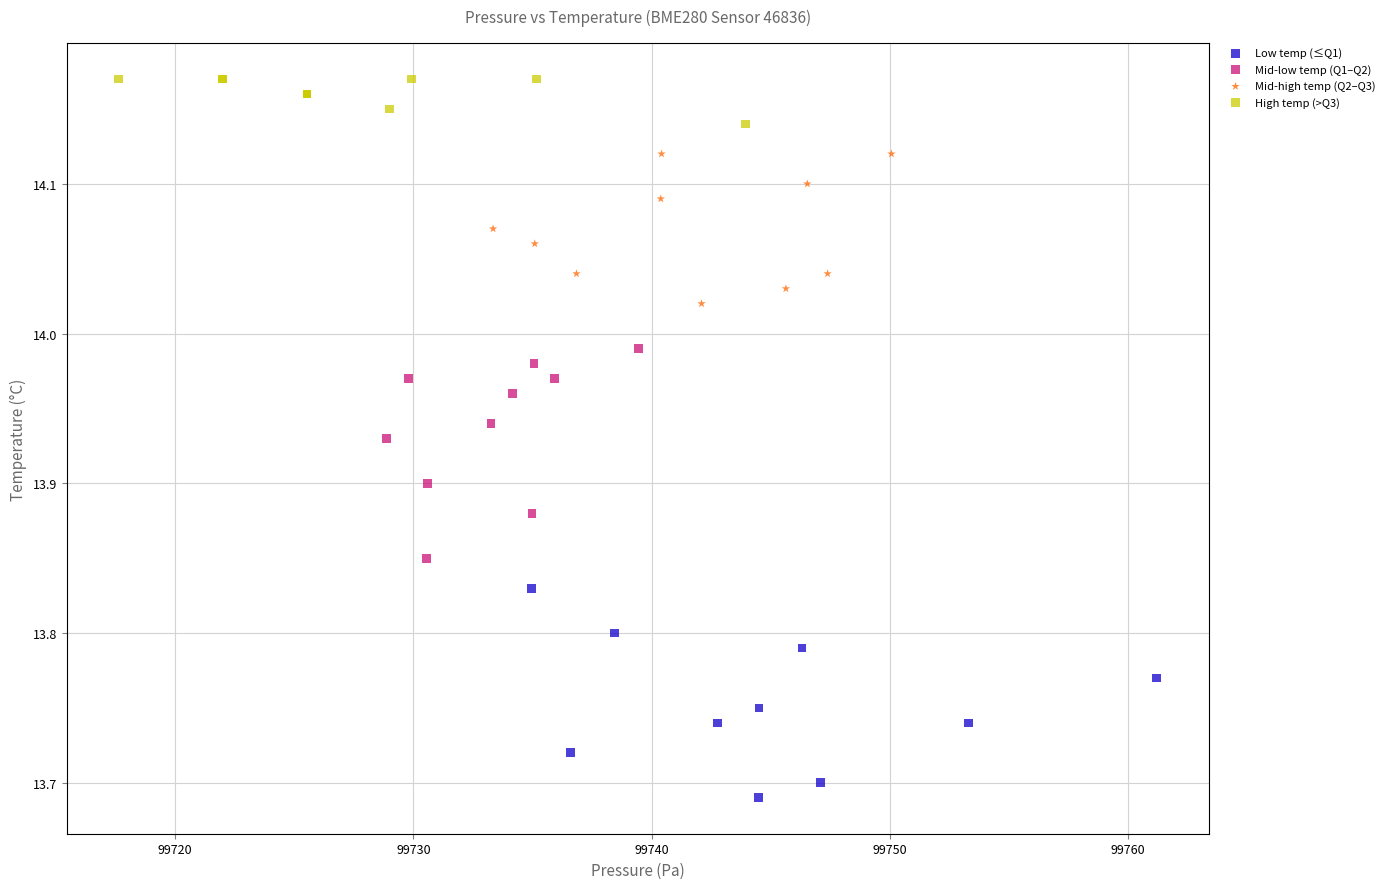

Which series reaches the maximum Y coordinate?

High temp (>Q3)